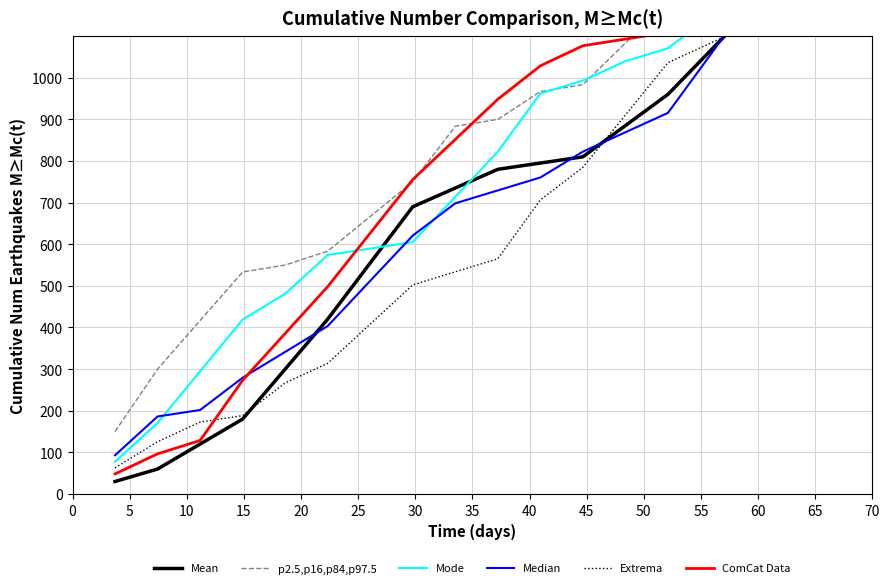

Which series ends up on top after the final intersection of p2.5,p16,p84,p97.5 and Mode?

p2.5,p16,p84,p97.5